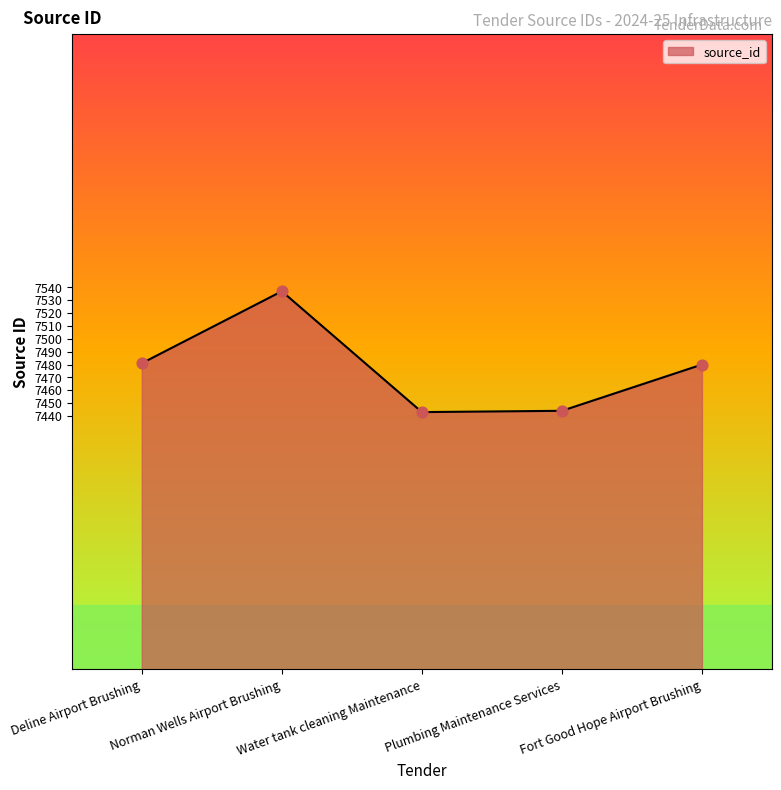

Which has a higher value, Norman Wells Airport Brushing or Fort Good Hope Airport Brushing?

Norman Wells Airport Brushing